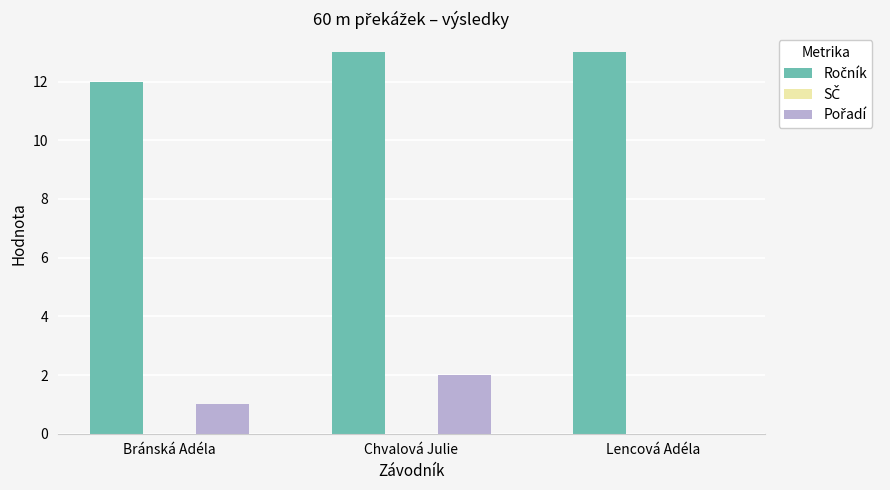

What is the total value across all series at Bránská Adéla?

13